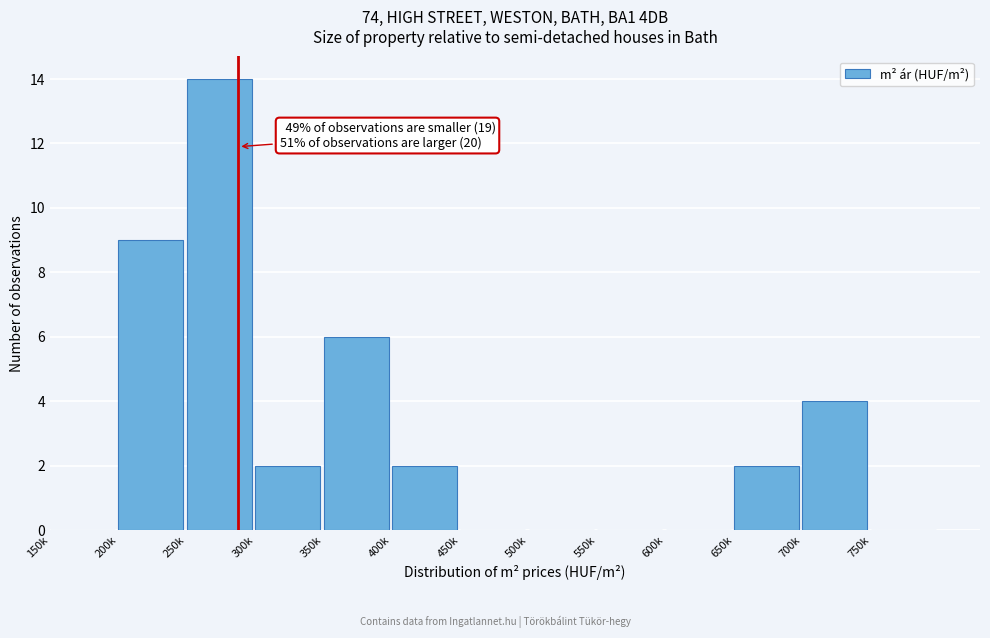

Reading left to right, what are all the values shown in this chart?

150k=0	200k=9	250k=14	300k=2	350k=6	400k=2	450k=0	500k=0	550k=0	600k=0	650k=2	700k=4	750k=0